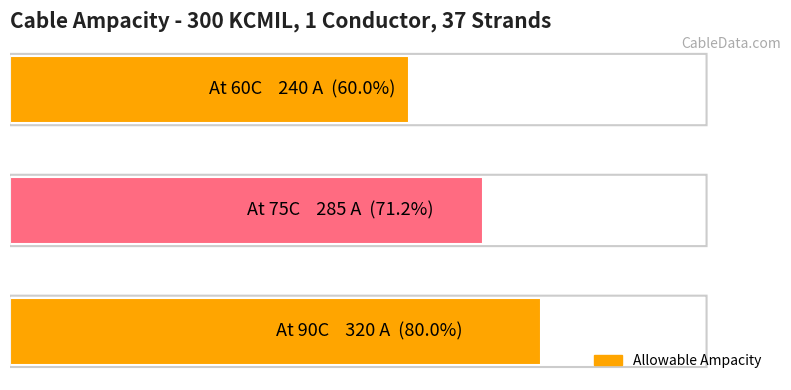

Are the bars horizontal?

Yes